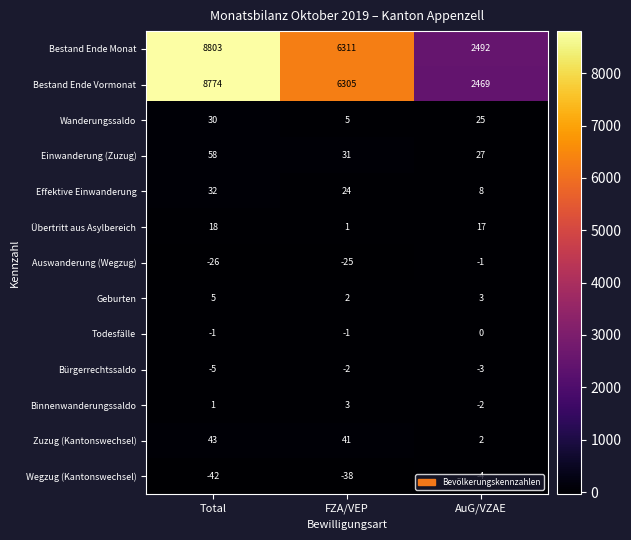

Which series has the largest range (max minus min)?

Bestand Ende Monat